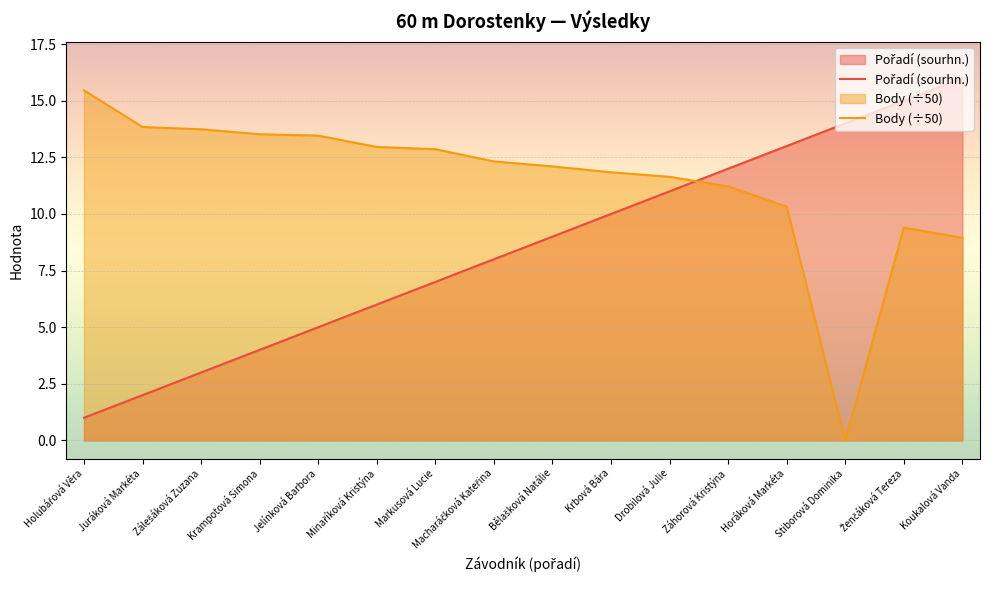

Reading left to right, transcribe all the data shown in this chart.

Pořadí (sourhn.): Holubářová Věra=1.0	Juráková Markéta=2.0	Zálešáková Zuzana=3.0	Krampotová Simona=4.0	Jelínková Barbora=5.0	Minaříková Kristýna=6.0	Markusová Lucie=7.0	Macharáčková Kateřina=8.0	Bělašková Natálie=9.0	Krbová Bára=10.0	Drobilová Julie=11.0	Záhorová Kristýna=12.0	Horáková Markéta=13.0	Stiborová Dominika=14.0	Ženčáková Tereza=15.0	Koukalová Vanda=16.0
Body (÷50): Holubářová Věra=15.5	Juráková Markéta=13.8	Zálešáková Zuzana=13.7	Krampotová Simona=13.5	Jelínková Barbora=13.5	Minaříková Kristýna=13.0	Markusová Lucie=12.9	Macharáčková Kateřina=12.3	Bělašková Natálie=12.1	Krbová Bára=11.8	Drobilová Julie=11.6	Záhorová Kristýna=11.2	Horáková Markéta=10.3	Stiborová Dominika=0.0	Ženčáková Tereza=9.4	Koukalová Vanda=8.9